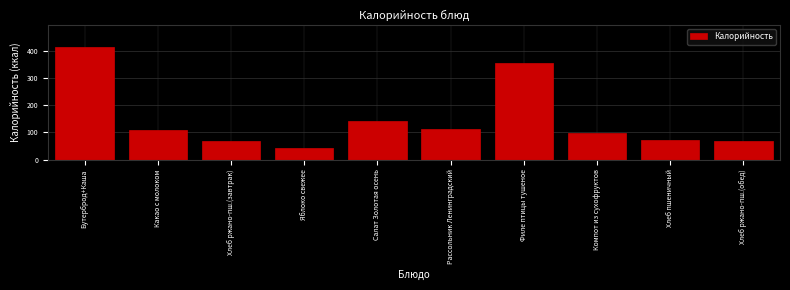

Reading left to right, what are all the values shown in this chart?

413.2	110.8	67.3	44.4	143.5	112.8	355.4	98.2	71.2	67.3